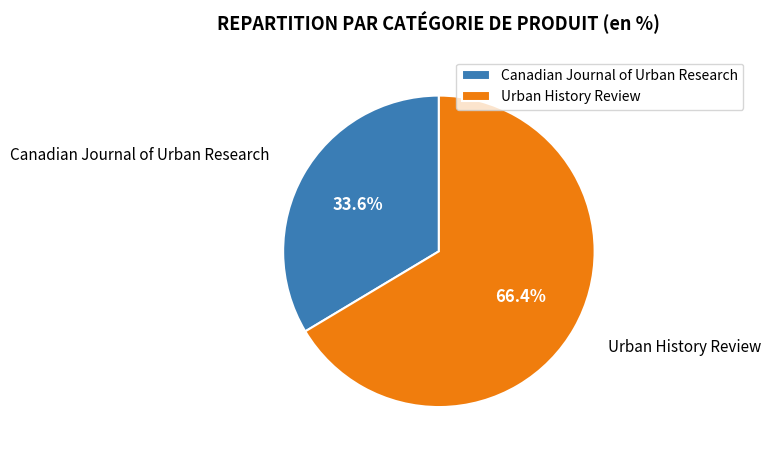

Between Urban History Review and Canadian Journal of Urban Research, which is larger?

Urban History Review